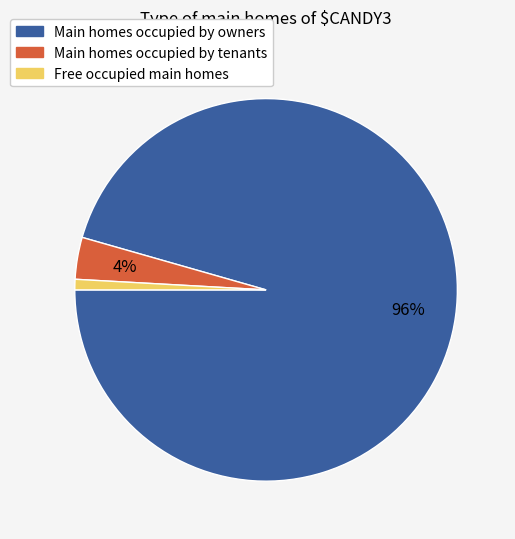

To the nearest percent, what is the average slice percentage?

33%